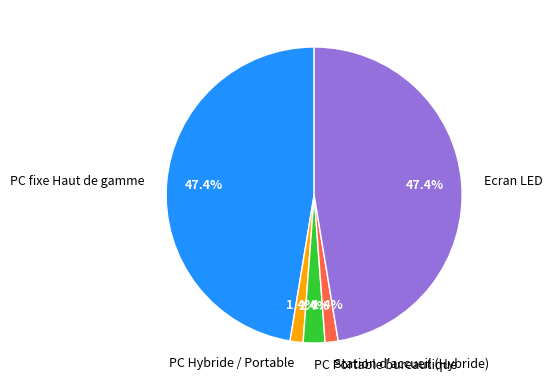

What percentage is the PC fixe Haut de gamme slice, to the nearest percent?

47%